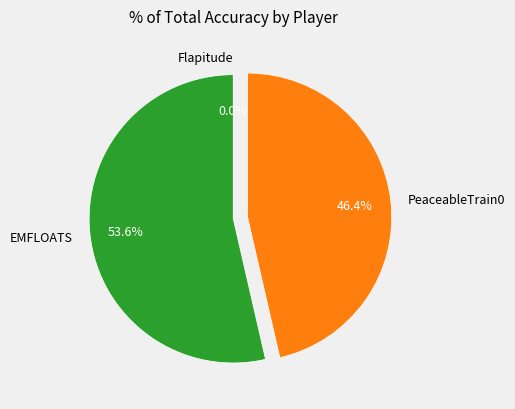

The PeaceableTrain0 slice represents 40% of the pie. True or false?

False